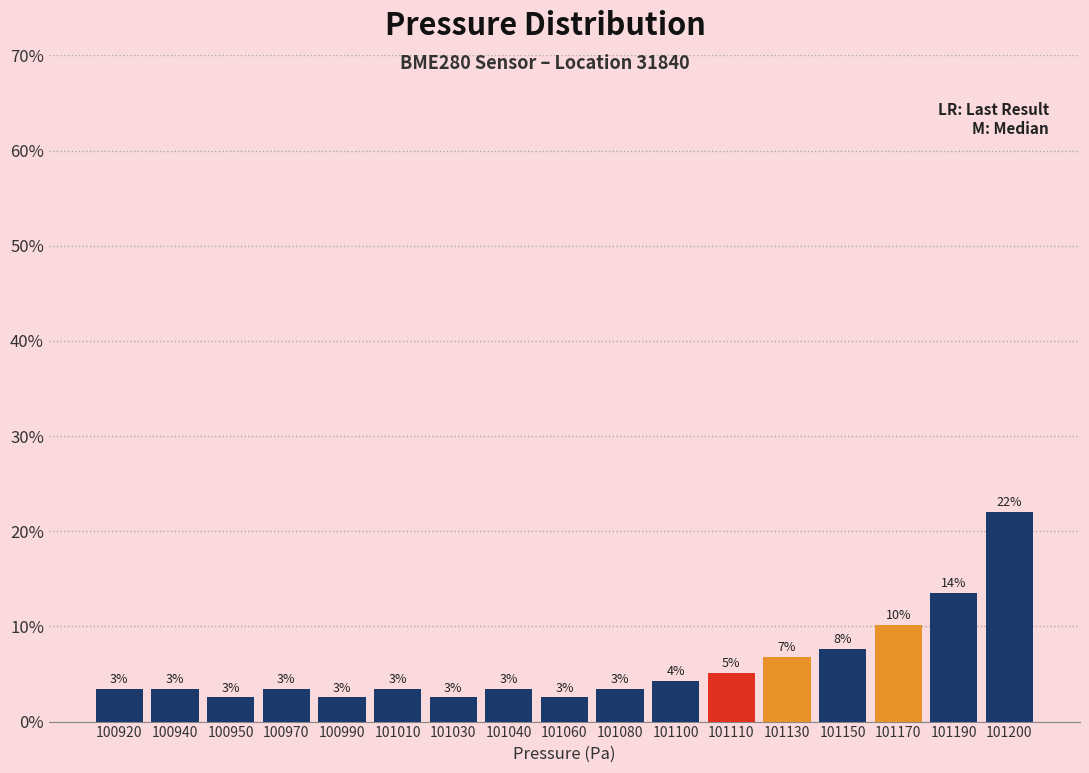

Does the chart contain any negative values?

No